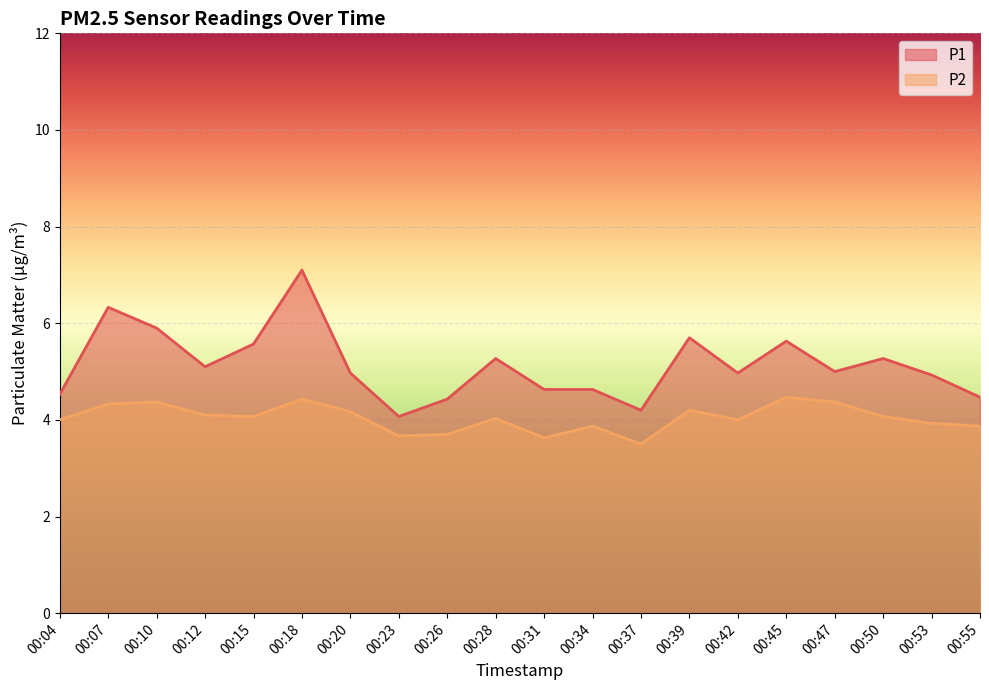

At which label does P1 first exceed 5?

00:07